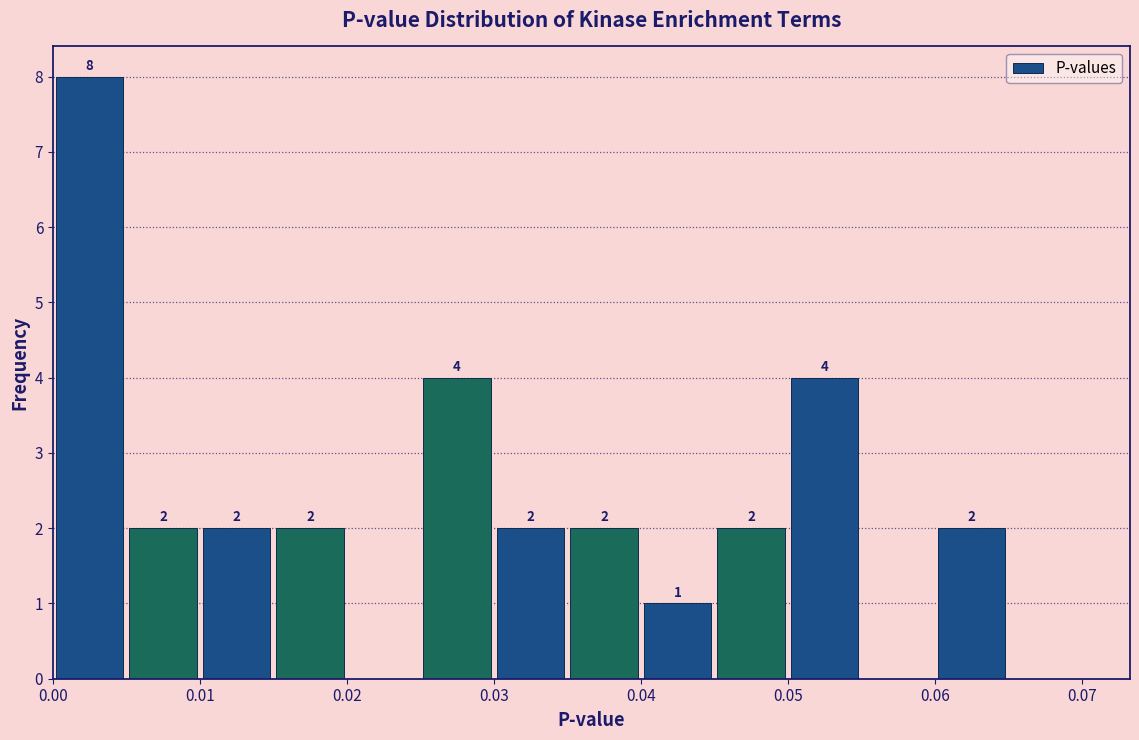

Over which range of the x-axis is the bar tallest?

0.000 to 0.005